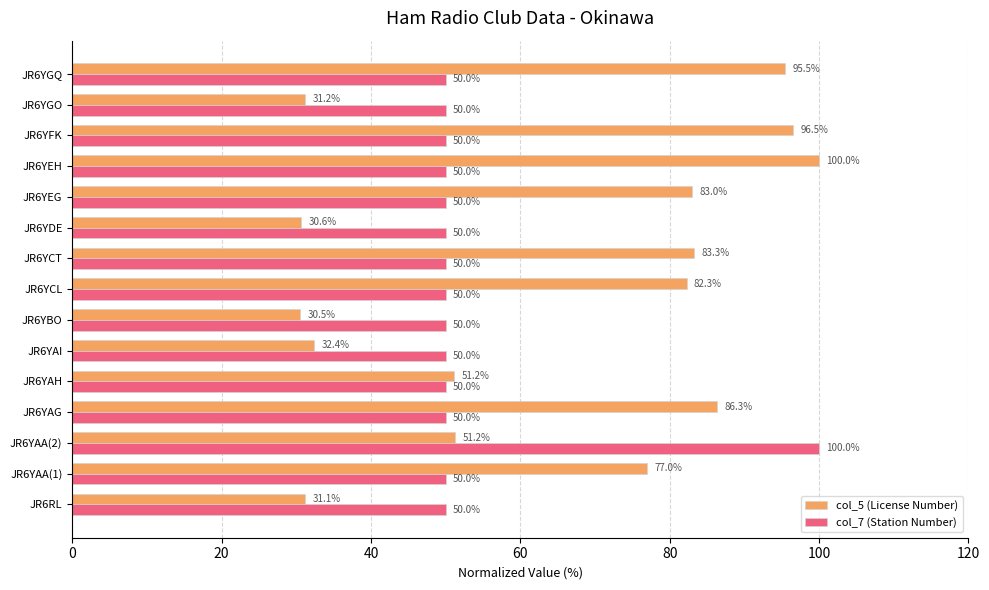

Which label corresponds to the smallest value in the chart?

JR6YBO